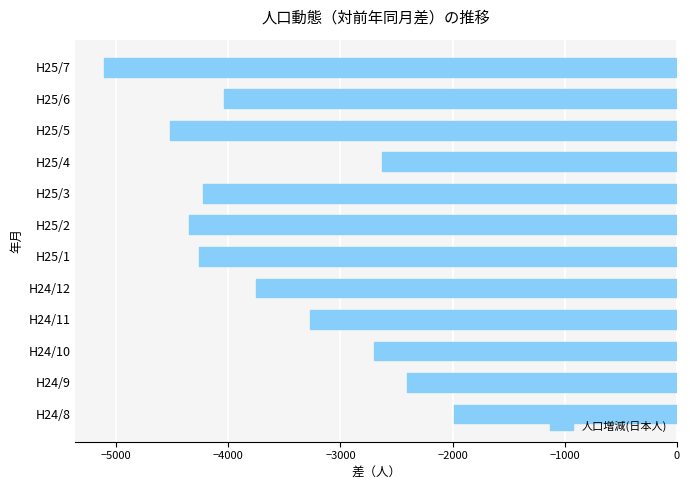

Is it true that the value at H25/7 is -5108?

True